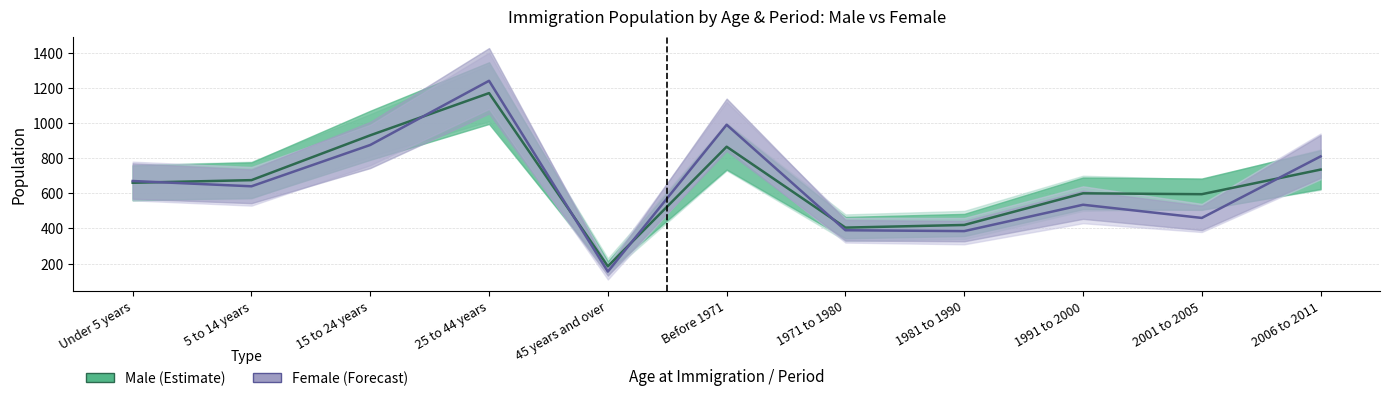

Which category has the lowest value in the Female (Forecast) series?

45 years and over